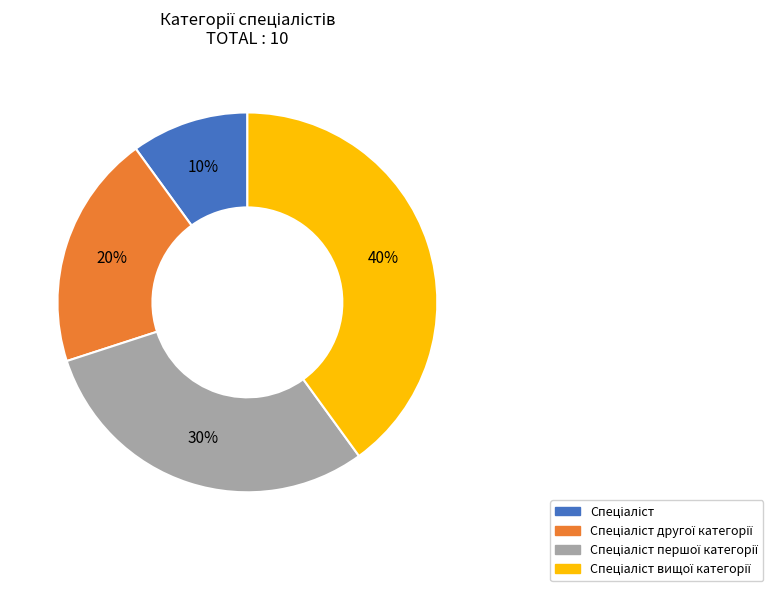

To the nearest percent, what is the average slice percentage?

25%